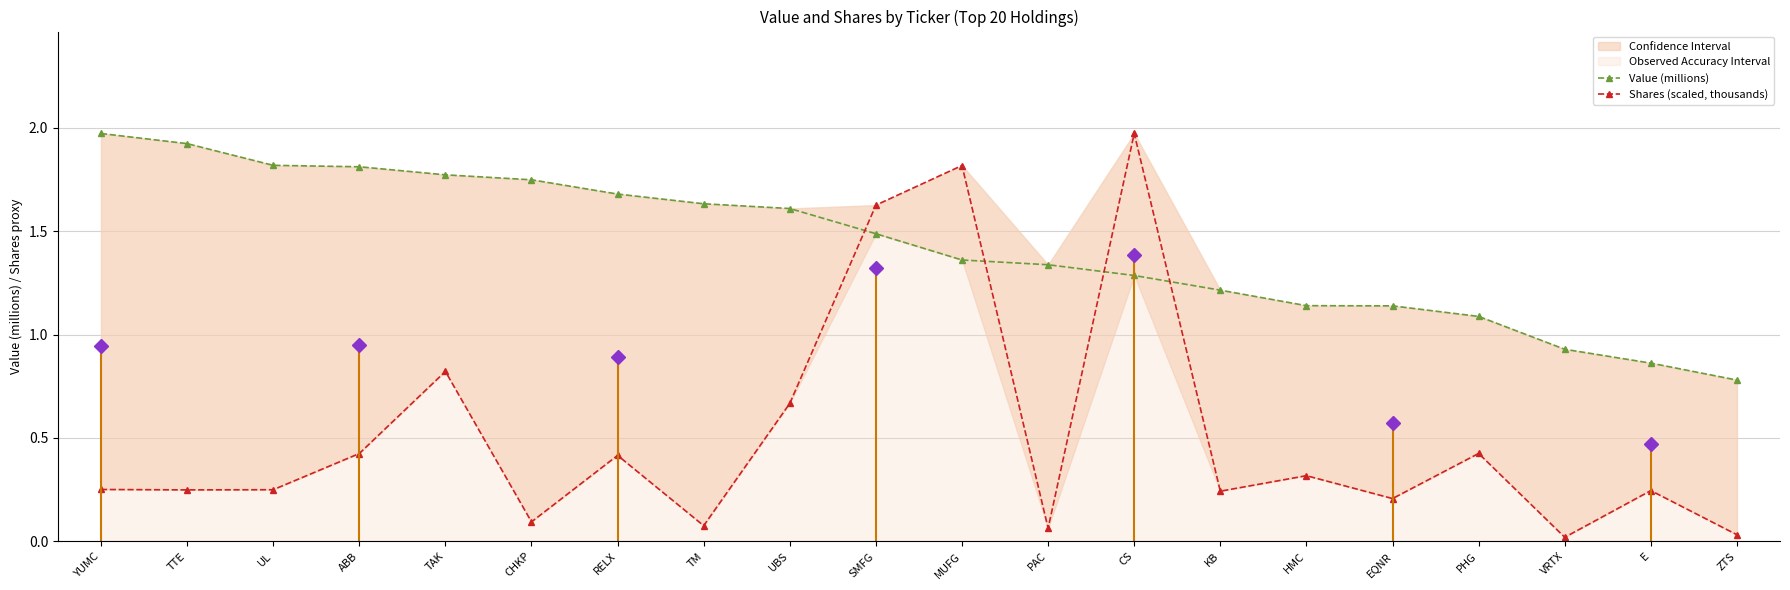

List the series in order of their overall mean, lowest first.

Shares (scaled, thousands), Value (millions)